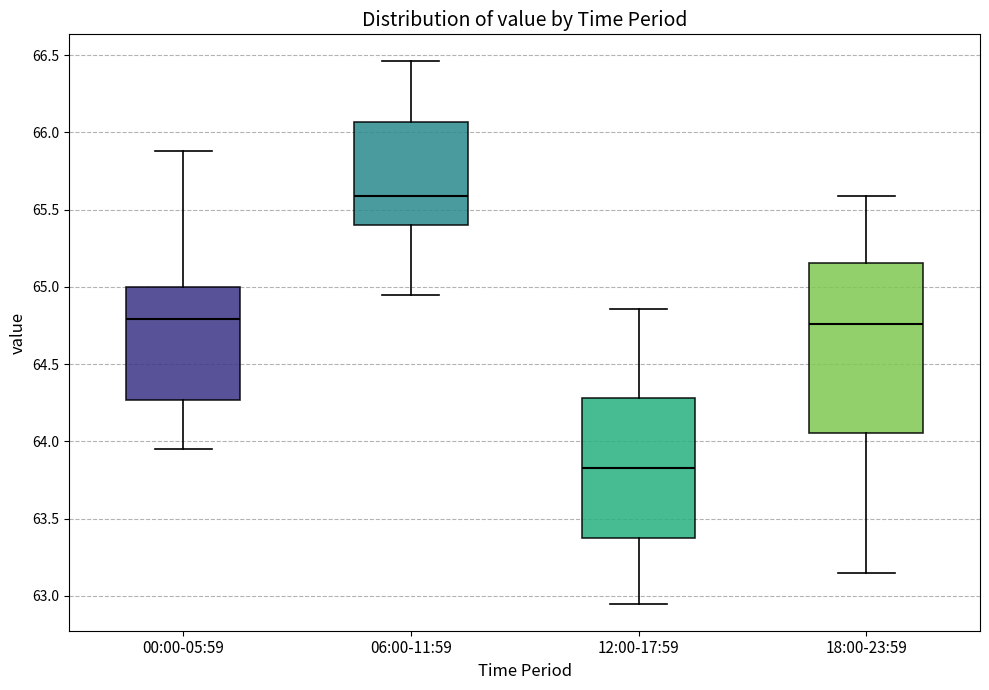

Reading left to right, read every box against the y-axis: the position of its median line, the range the box covers, and the ends of its whiskers. The values are not printed on the chart, so give them approximately, as read against the axis.

00:00-05:59: median 64.80, box 64.25 to 65.00, whiskers 63.95 to 65.90
06:00-11:59: median 65.60, box 65.40 to 66.05, whiskers 64.95 to 66.45
12:00-17:59: median 63.85, box 63.40 to 64.30, whiskers 62.95 to 64.85
18:00-23:59: median 64.75, box 64.05 to 65.15, whiskers 63.15 to 65.60